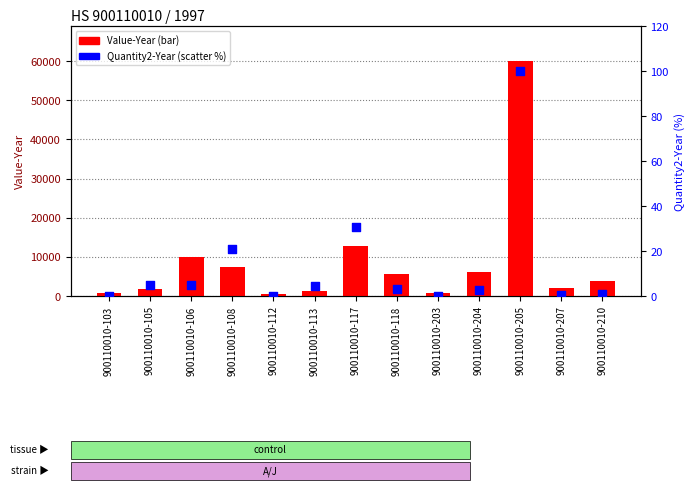

Which series contains the lowest Y value?

Quantity2-Year (%)